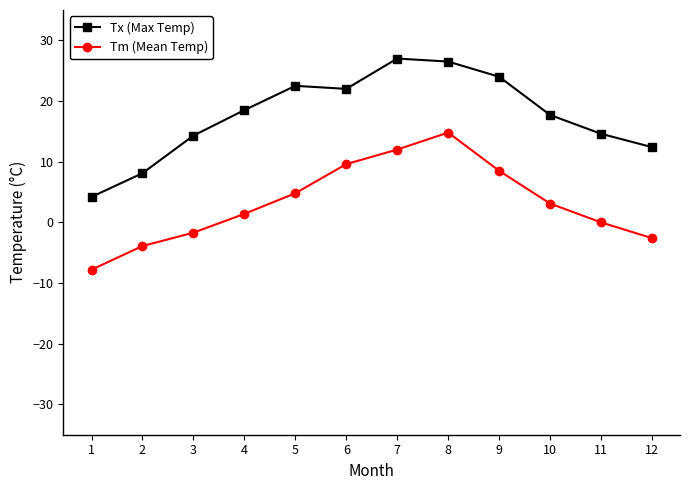

How many data points does each series have?

12